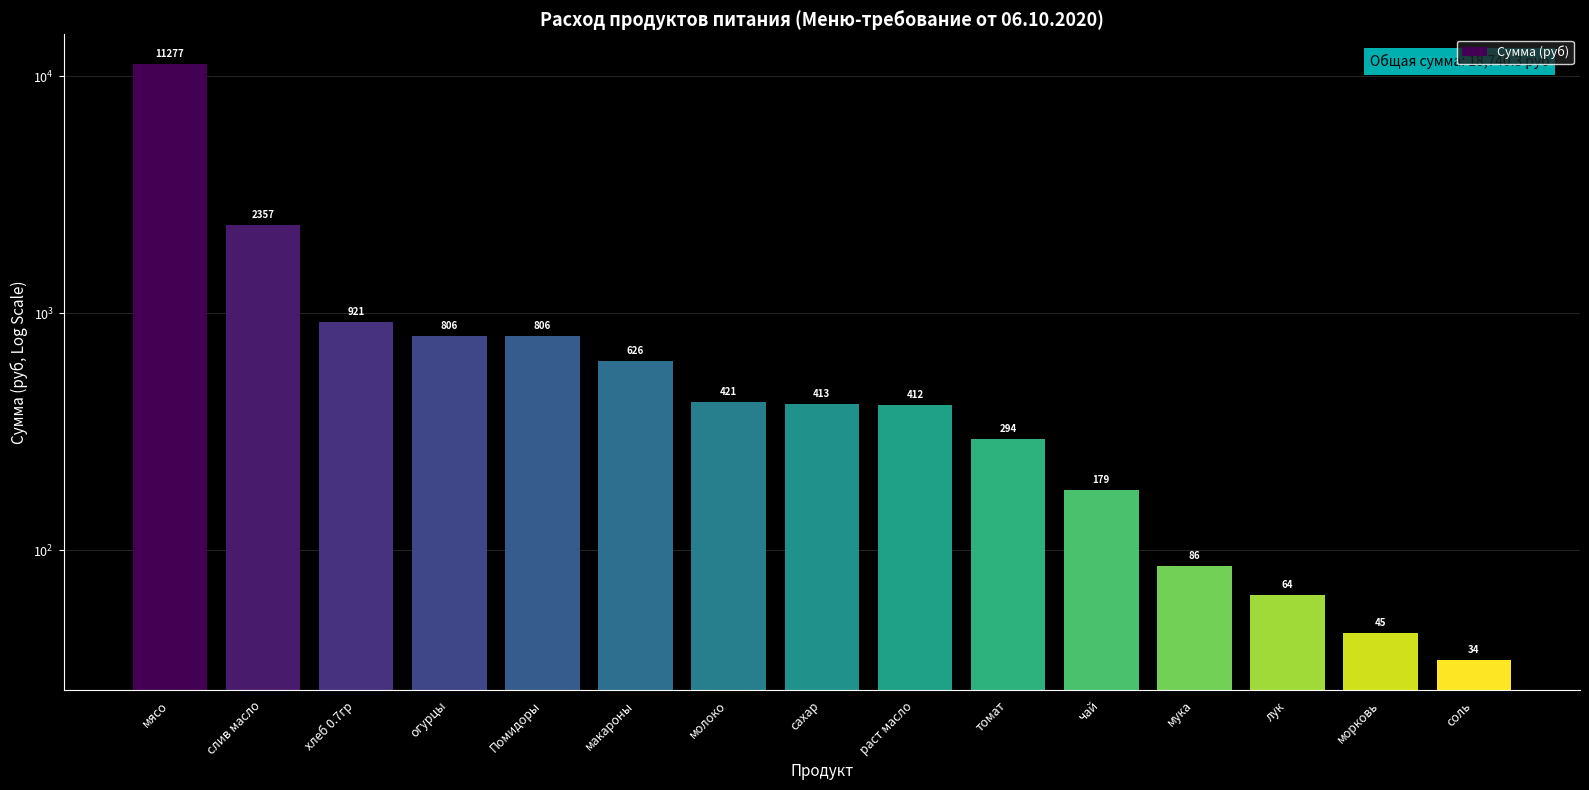

What is the change in value from сахар to томат?

-119.4